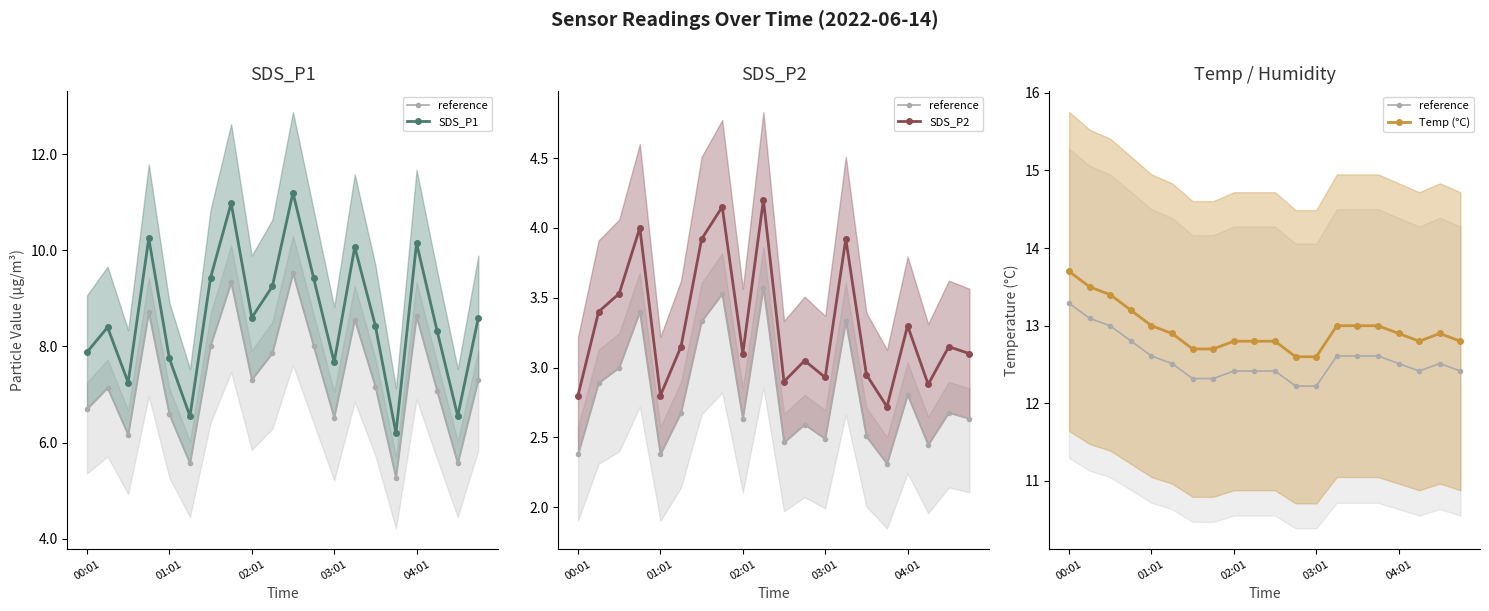

True or false: SDS_P1 has more than 0 interior local peaks.

True